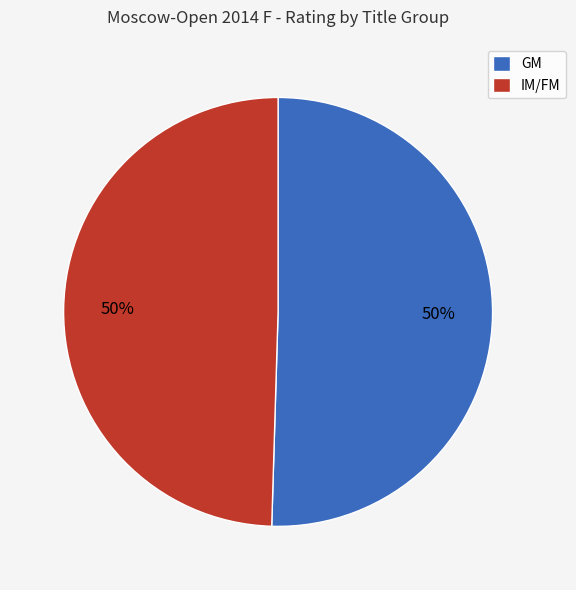

How many segments does this pie chart have?

2